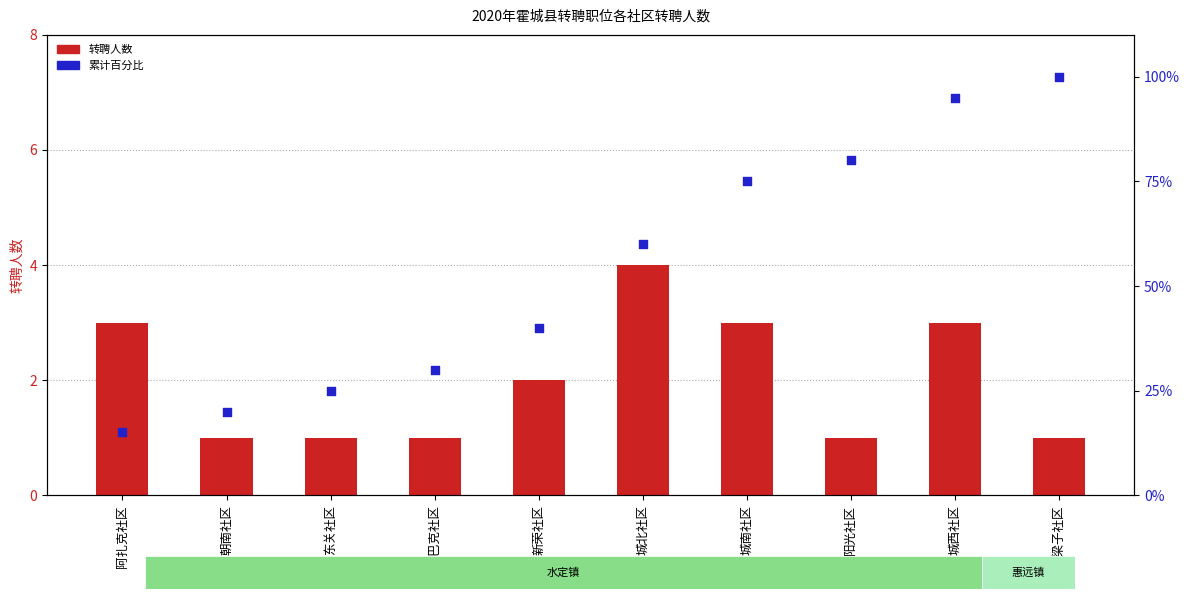

Is the value of 转聘人数 at 阿扎克社区 greater than the value of 累计百分比 at 城北社区?

No